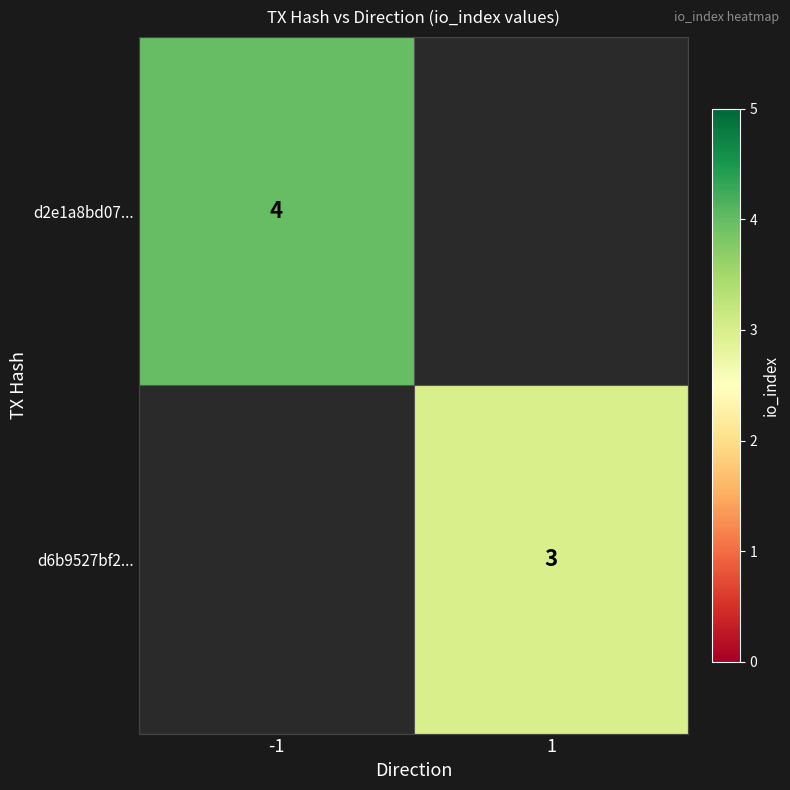

What is the greatest value displayed?

4.0